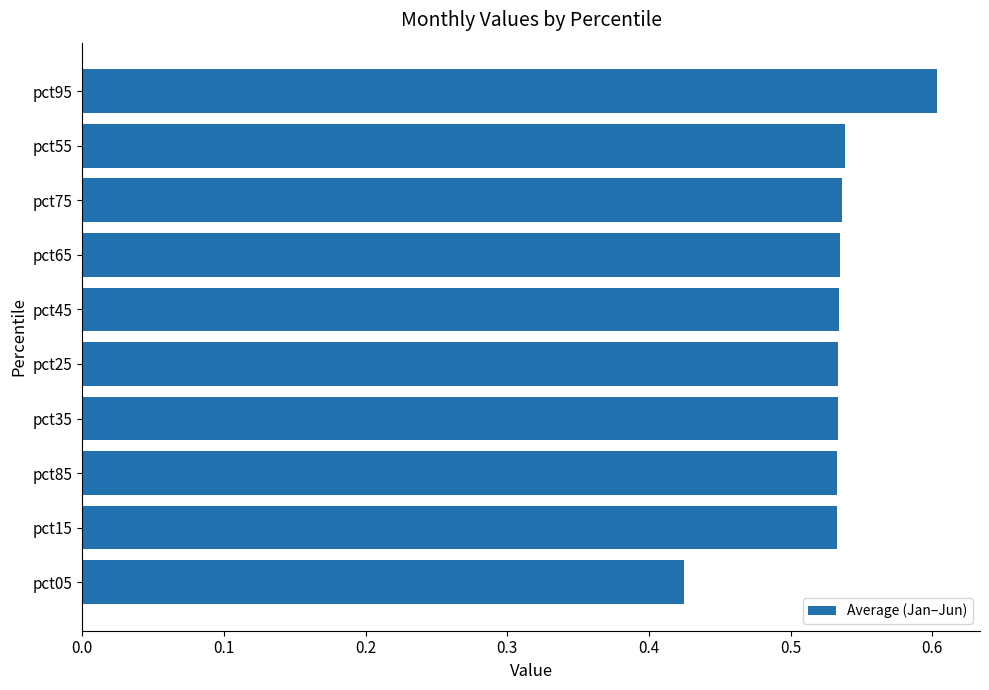

What is the maximum value shown in the chart?

0.6